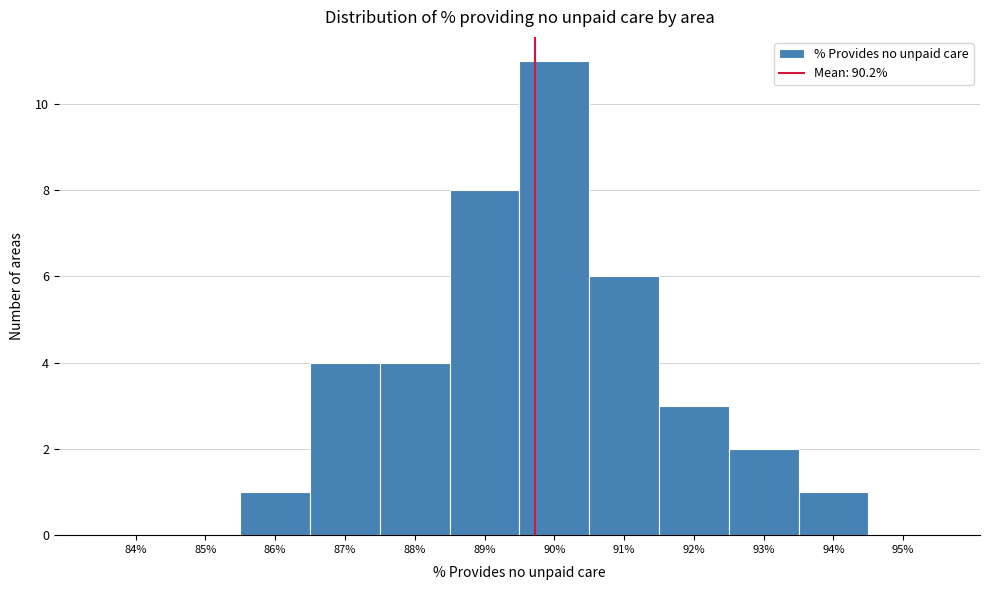

Reading right to left, what are all the values shown in this chart?

95%=0	94%=1	93%=2	92%=3	91%=6	90%=11	89%=8	88%=4	87%=4	86%=1	85%=0	84%=0